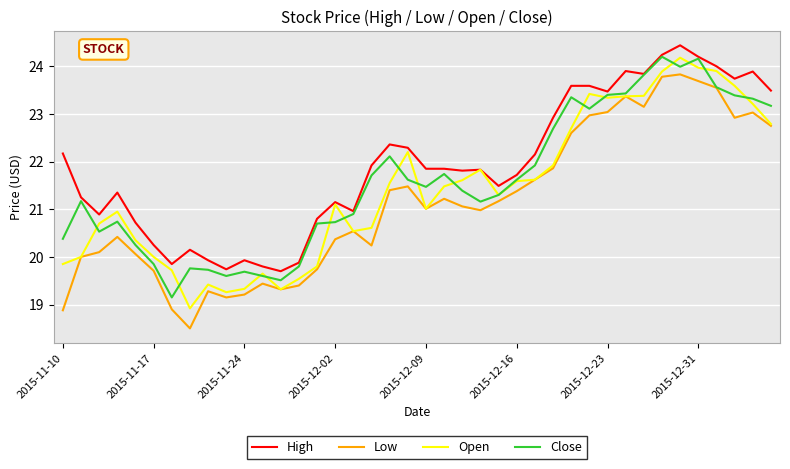

Does the chart have visible grid lines?

Yes